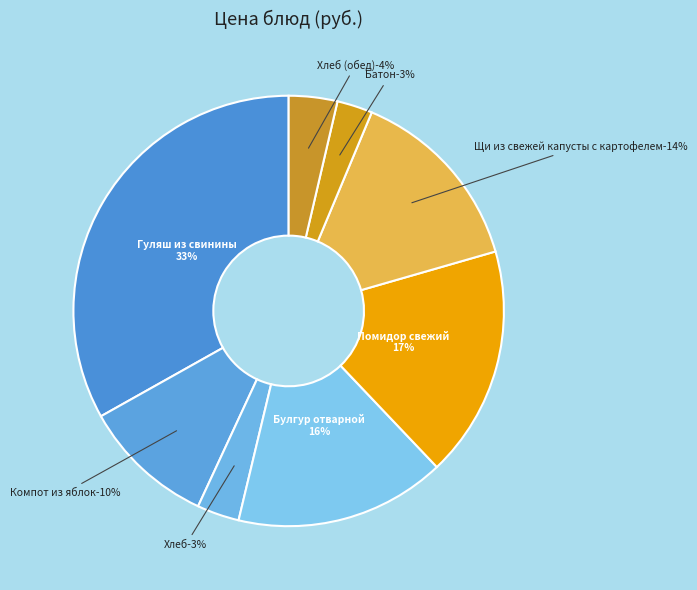

Does Батон account for over 50% of the chart?

No